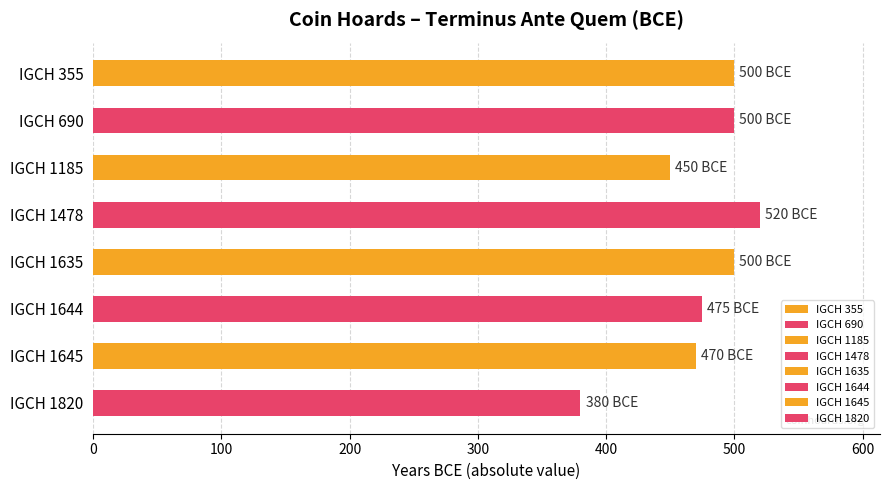

Read the value at IGCH 1645, to the nearest 10.

470